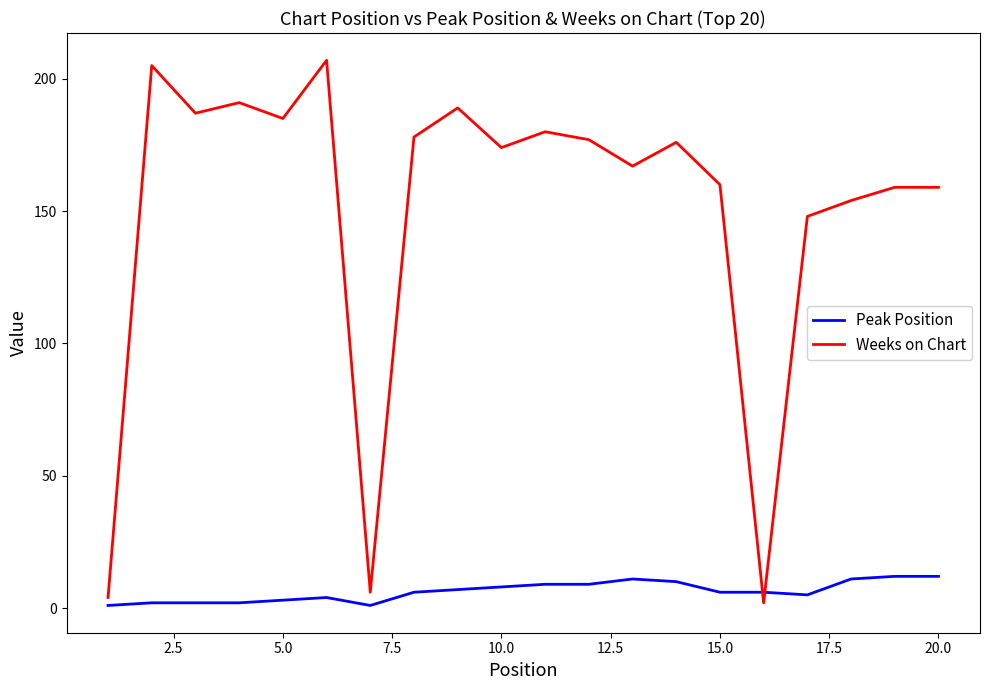

Which series has the largest total across all categories?

Weeks on Chart